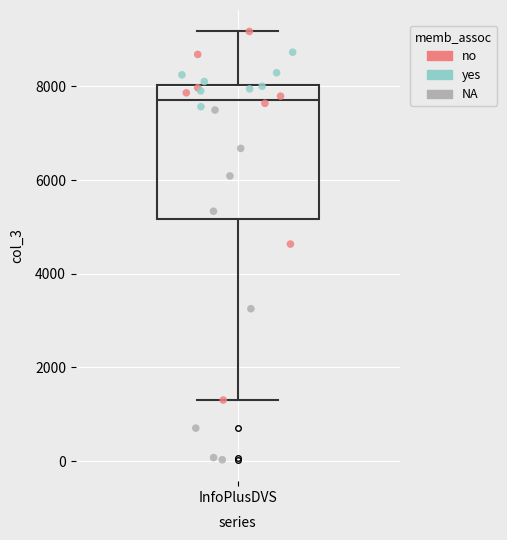

Read this box plot against the y-axis: the position of the median line, the range covered by the box, and the ends of both whiskers. The values are not printed on the chart, so give them approximately, as read against the axis.

median 7800, box 5200 to 8000, whiskers 1400 to 9200